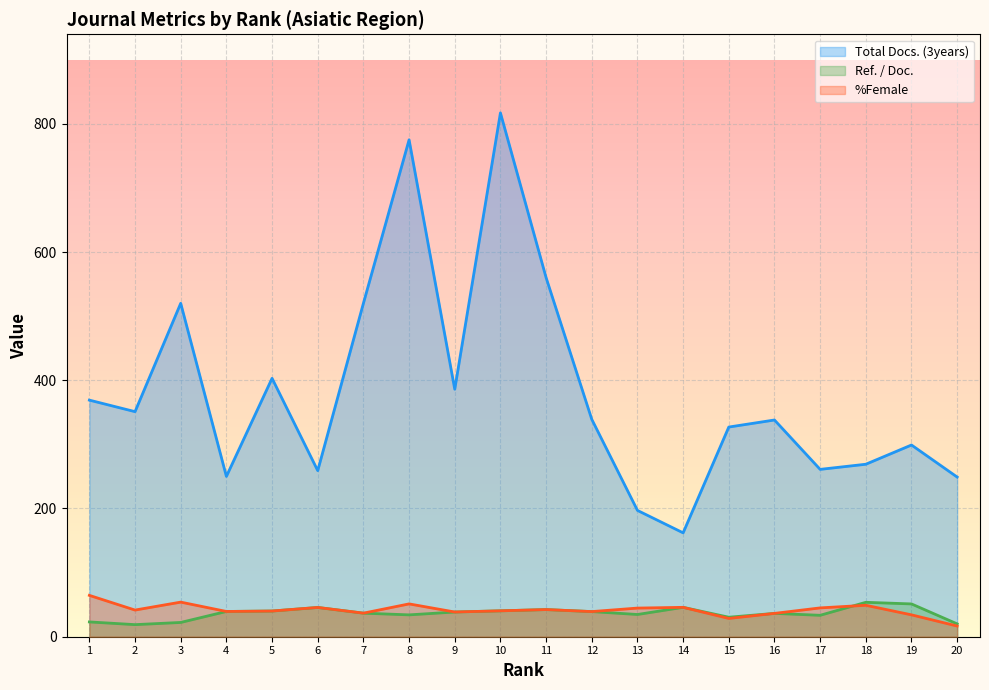

What is the maximum value shown in the chart?

817.0